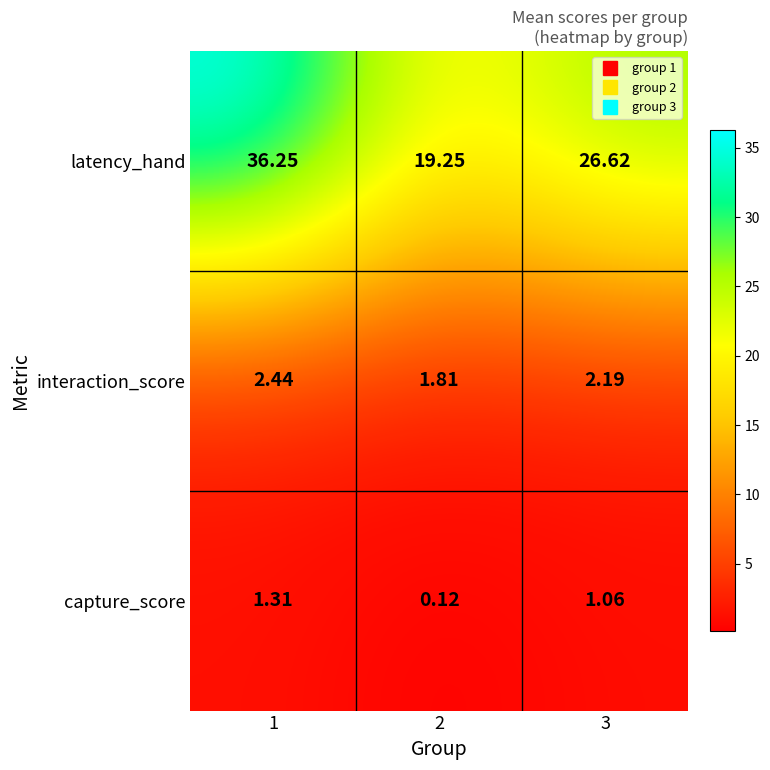

What is the total value across all series at 3?

29.9